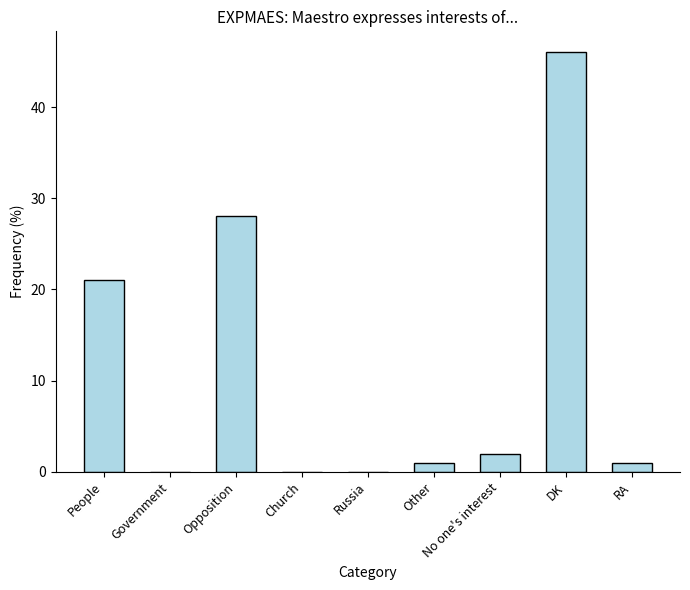

The chart shows a value of 21 at People. True or false?

True